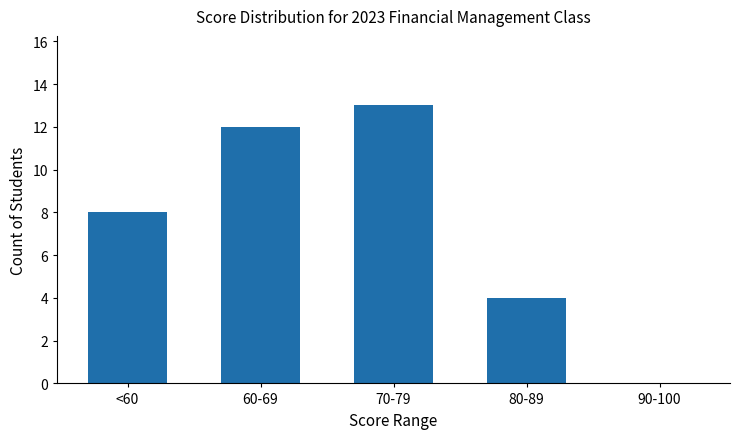

Are the bars grouped side by side (vs. stacked)?

No